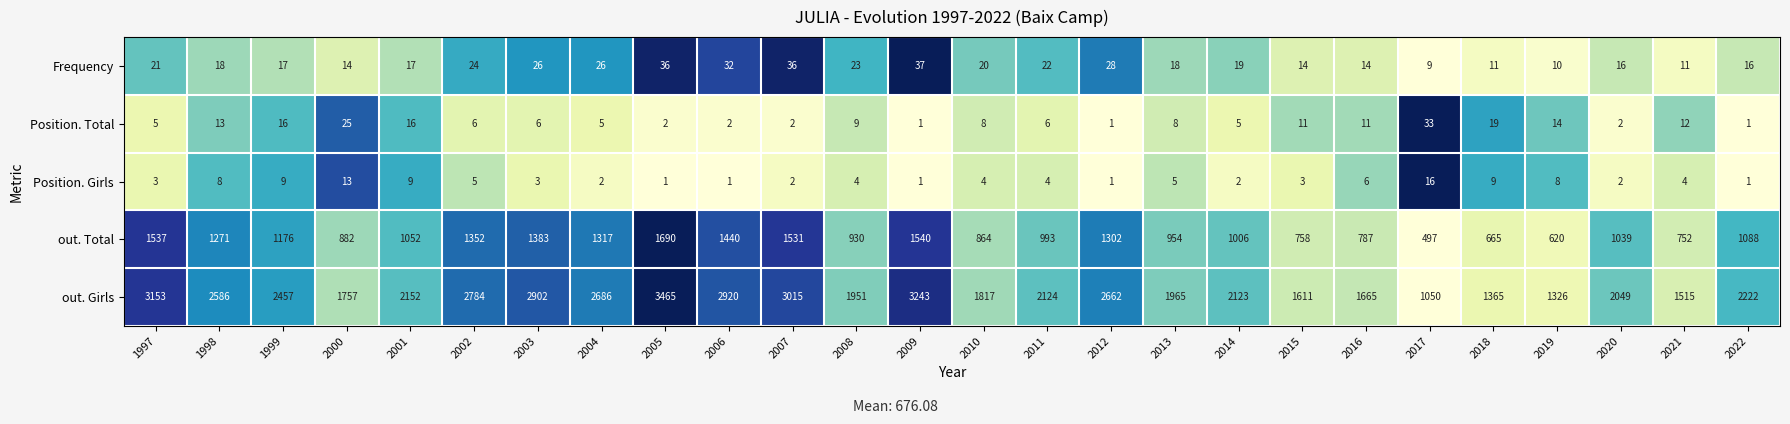

What is the sum of the Position. Girls values at 2008 and 1998?

12